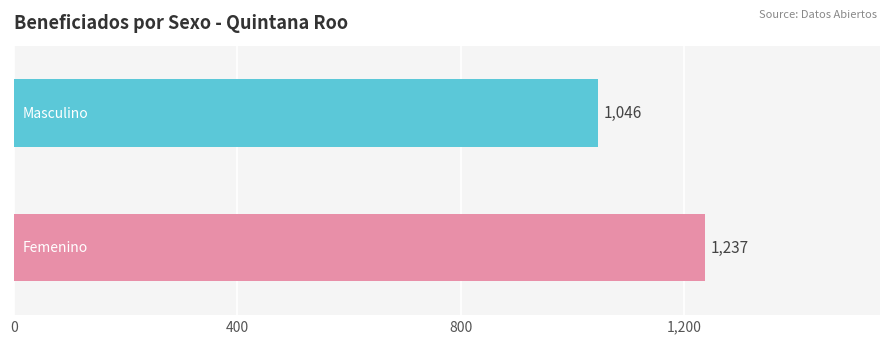

What is the minimum value shown in the chart?

1046